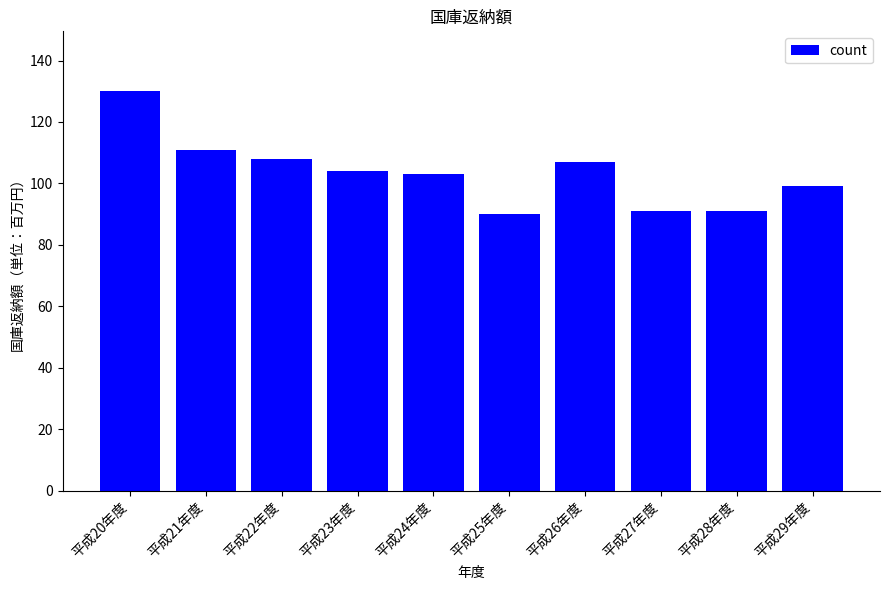

How many bars are there in total?

10